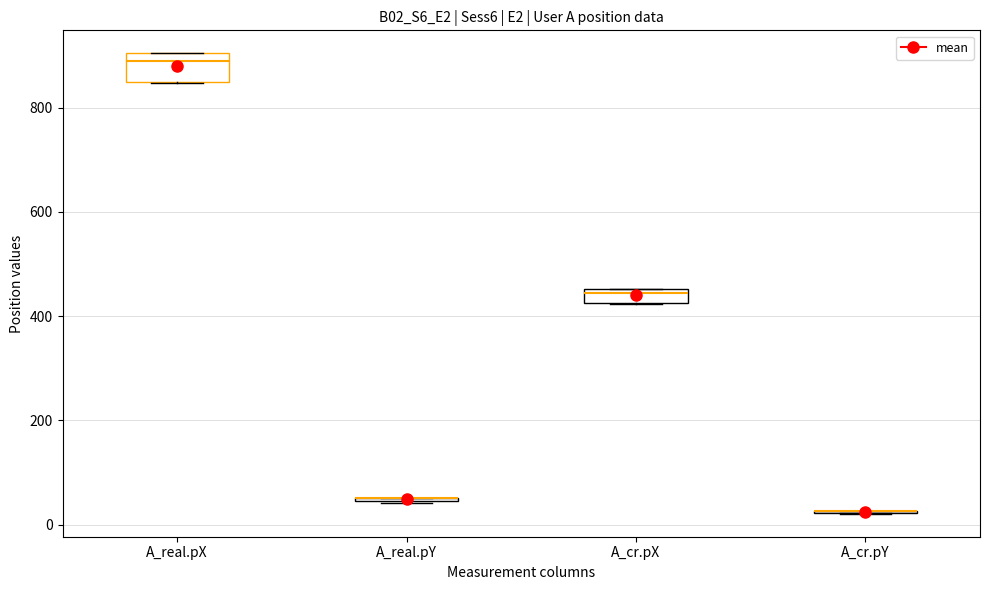

Where is the lower edge of the box for A_real.pY on the y-axis? The values are not printed on the chart, so give them approximately, as read against the axis.

40